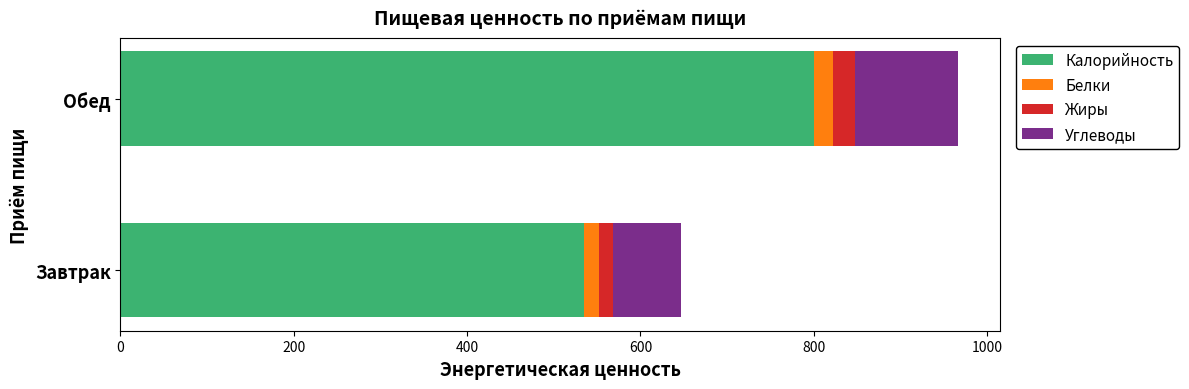

At which label is Калорийность closest to 667?

Завтрак